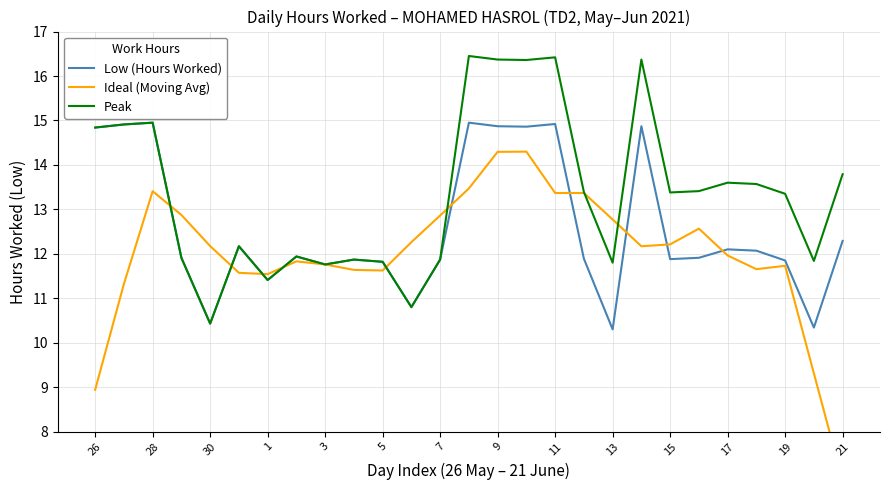

The value of Low (Hours Worked) at 30 is 10.4. True or false?

True